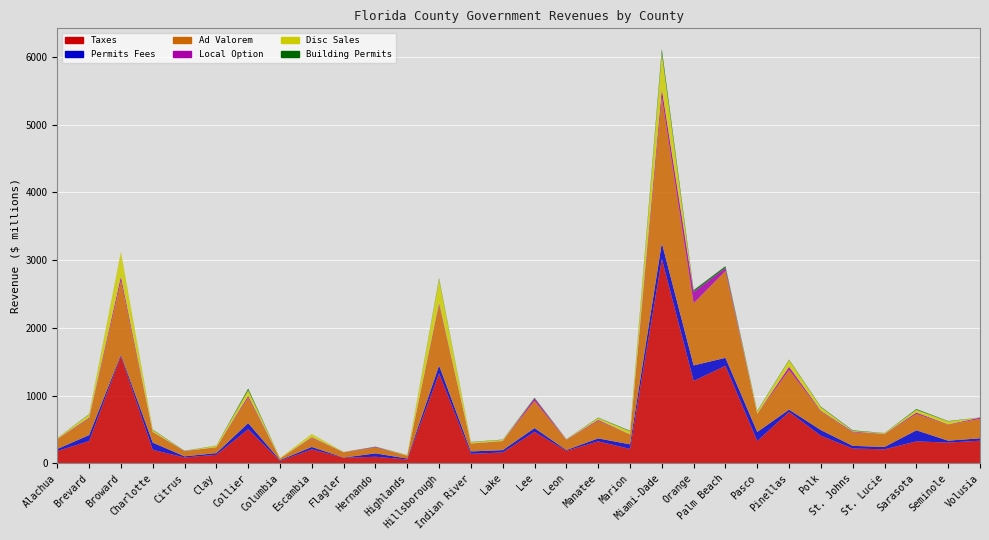

Reading right to left, what are all the values shown in this chart?

Taxes: 334373495	306531769	324127602	207447013	218821560	407578458	758830138	329721187	1439352583	1216186649	3017685038	213067165	324722000	183781876	466056362	160791634	141010151	1327499645	57650705	97419881	82874064	206601023	37241512	503592766	126740025	86763488	200067053	1582181241	328480369	182260056
Permits Fees: 35459882	28143337	163779076	34864846	39581916	83019769	33697237	133526750	117763728	229379621	233895720	67533011	43969000	12307444	54499407	34117199	35155650	116395938	13356315	49642145	2965274	35614114	10112425	90910925	24414684	16784173	105821953	20137025	88396065	29846802
Ad Valorem: 285730489	237220897	241028062	189045037	199692395	274652227	585854329	266656291	1281868430	916712015	2151656084	145218615	258155000	149729466	399876377	132123539	114457195	895071188	41984688	86533609	76420208	133240042	22188835	376227176	86265815	76957472	153230199	1092690227	244084124	144053363
Local Option: 19909969	4213500	21058709	3528373	11349068	10495726	48803837	2622135	43311723	167386036	122591879	2646744	14717000	4772574	37989567	2759285	2714264	29377109	859835	9377309	2376992	9758958	1338360	26062312	1082559	1887568	4439963	64173390	13058021	4520079
Disc Sales: 0	42295728	40165462	10615505	9716502	51535503	98093851	32550819	0	0	528171209	44270008	27582000	4981418	0	17076037	18984618	349241673	9952249	0	2907249	47472728	8631307	81735267	22494479	0	27752325	360018806	46836109	11767314
Building Permits: 2162326	5828128	11928632	2631184	8402595	8650236	7278686	8403083	28106436	27194613	59590767	8035616	6032000	2068679	11517551	3902968	3890979	16110347	949696	4154694	833456	418600	386066	25070912	2438089	3140475	6965330	1768943	5750480	1386382